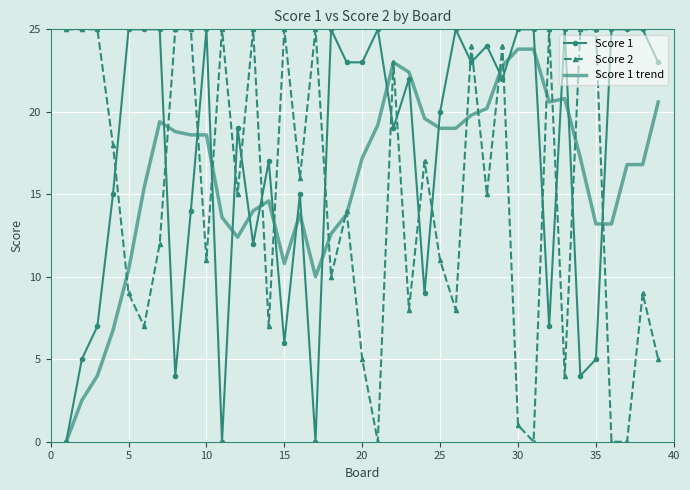

Which series has the largest total across all categories?

Score 1